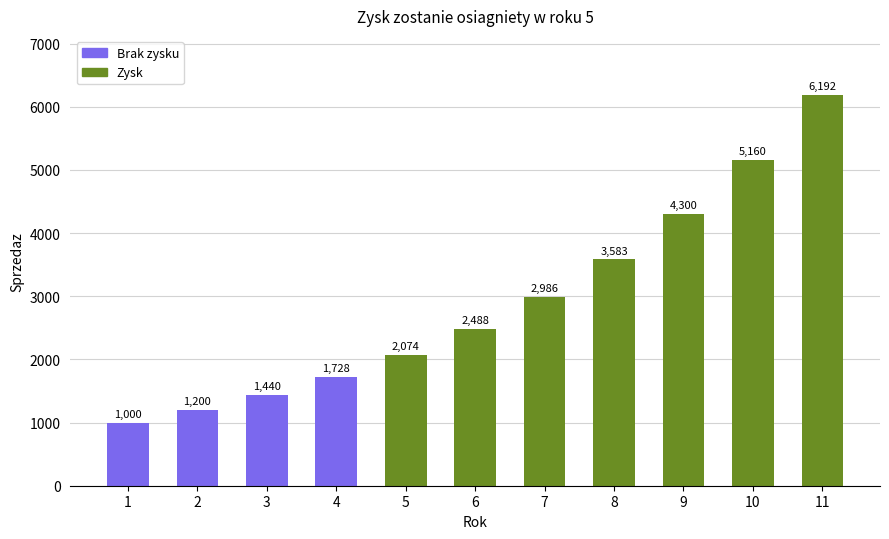

List the labels in order of value, largest first.

11, 10, 9, 8, 7, 6, 5, 4, 3, 2, 1